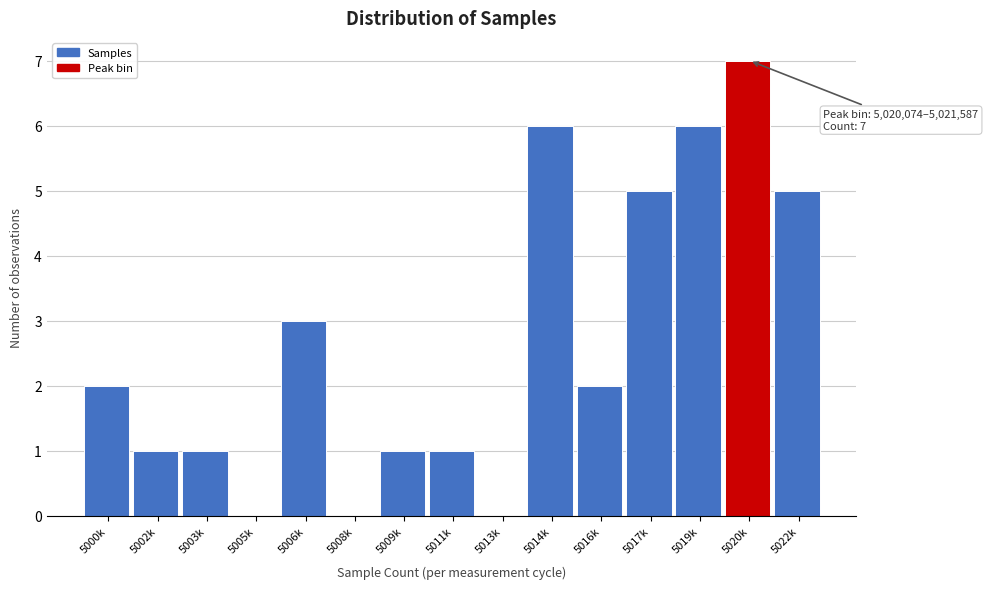

Reading left to right, transcribe all the data shown in this chart.

5000k=2	5002k=1	5003k=1	5005k=0	5006k=3	5008k=0	5009k=1	5011k=1	5013k=0	5014k=6	5016k=2	5017k=5	5019k=6	5020k=7	5022k=5